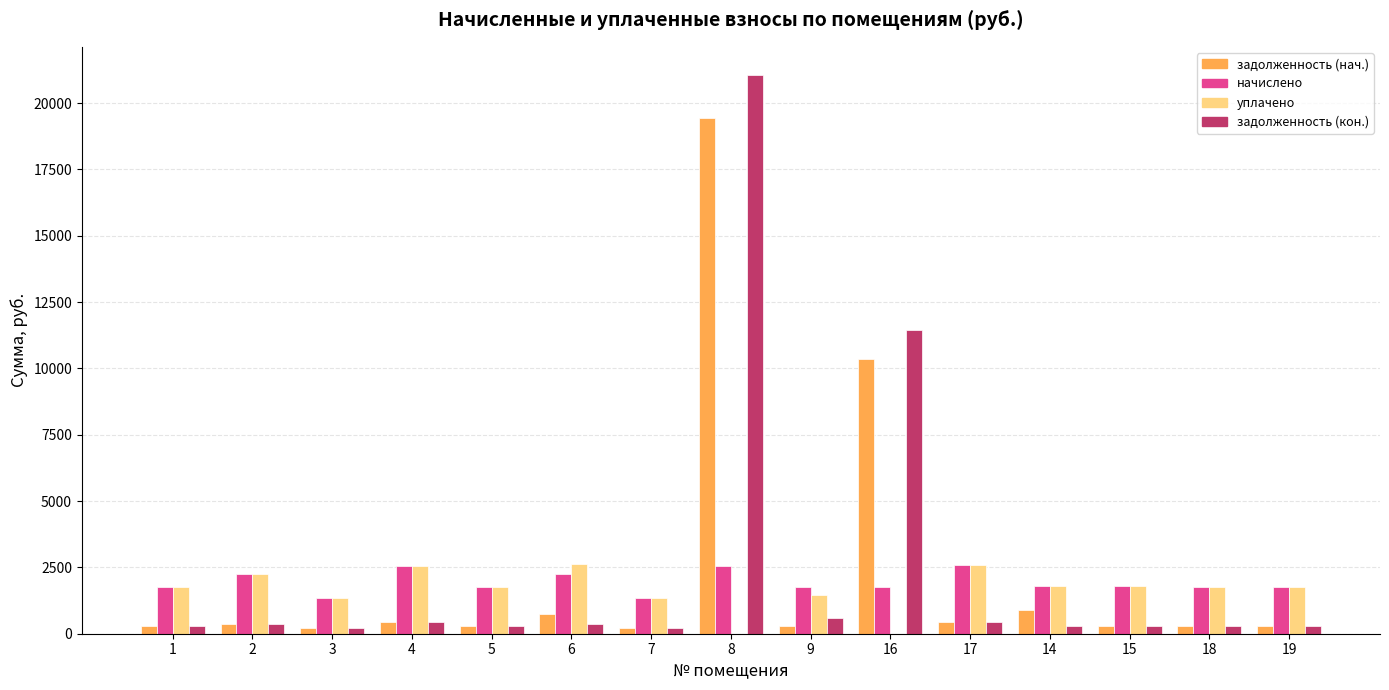

Is the value of задолженность (нач.) at 19 greater than the value of уплачено at 8?

Yes